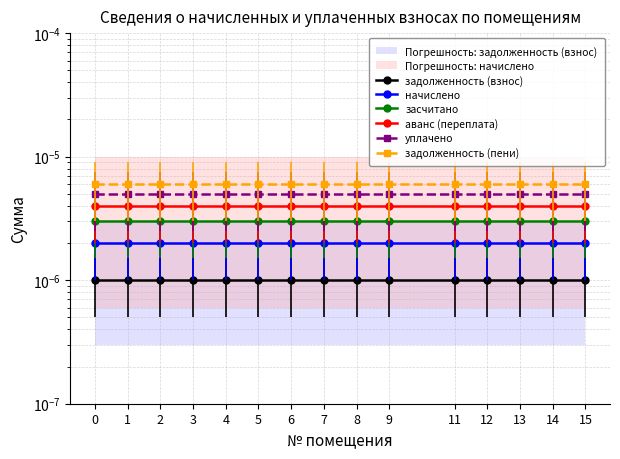

How many lines are shown in the chart?

6